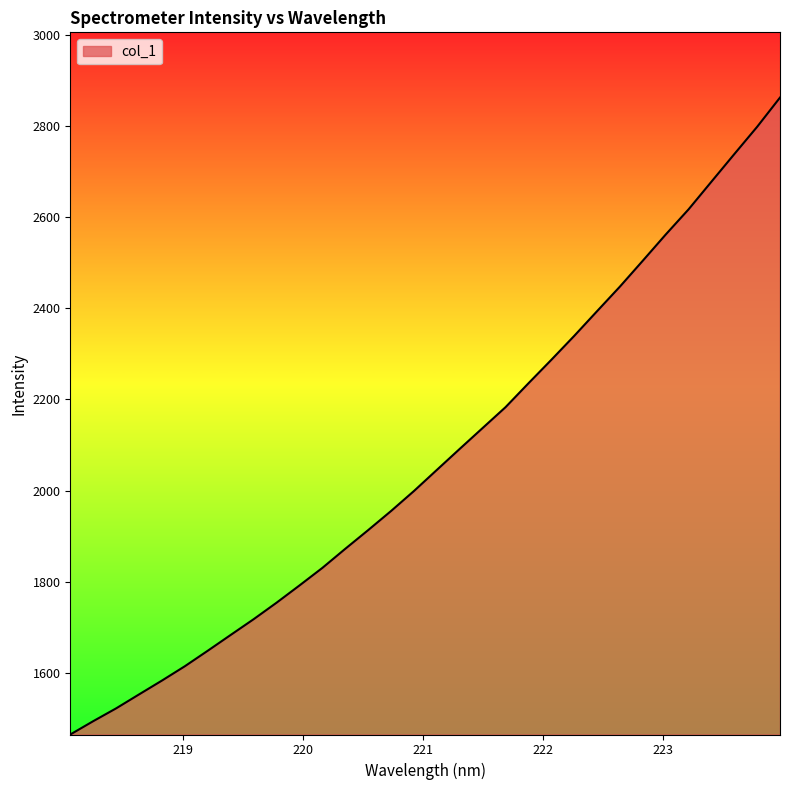

What is the difference between the maximum and minimum values?

1397.4